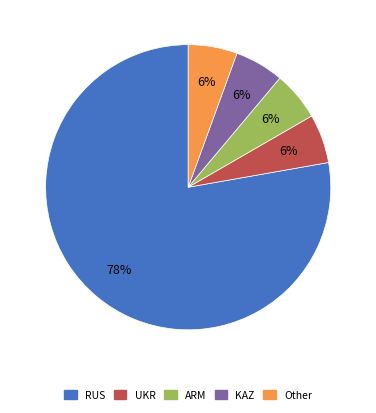

Is the sum of RUS and ARM greater than half?

Yes